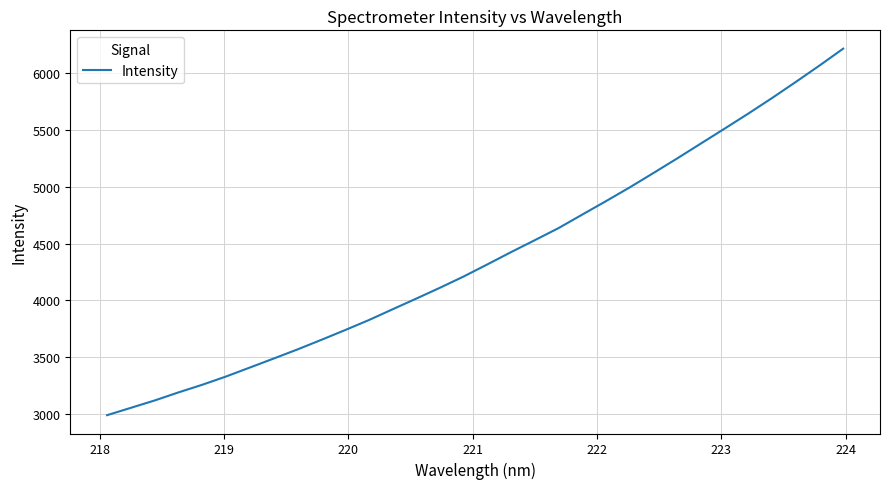

What is the minimum value shown in the chart?

2989.9